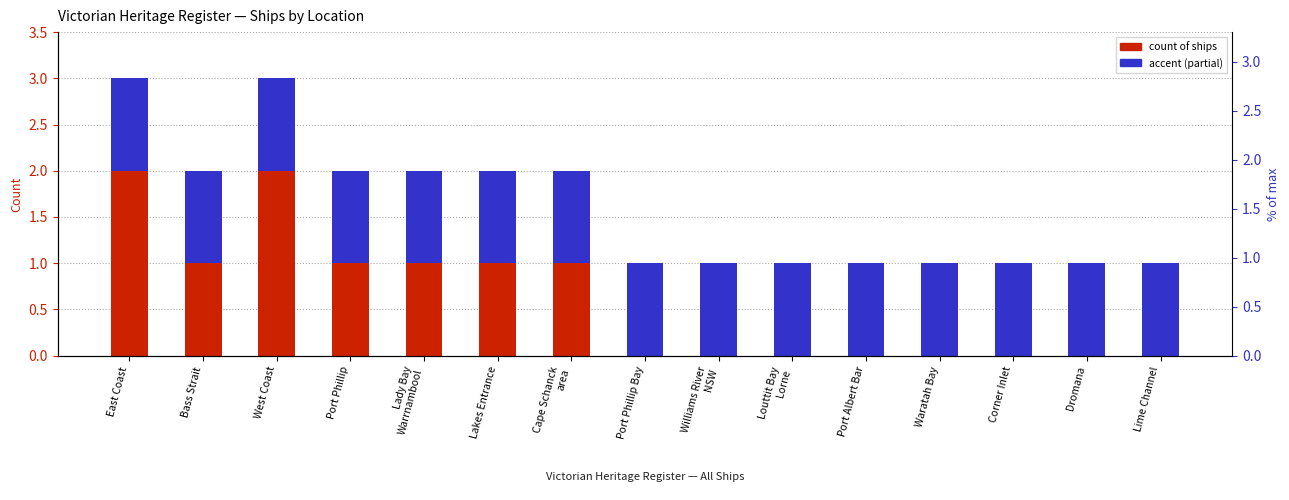

What is the total value across all series at Port Phillip?

2